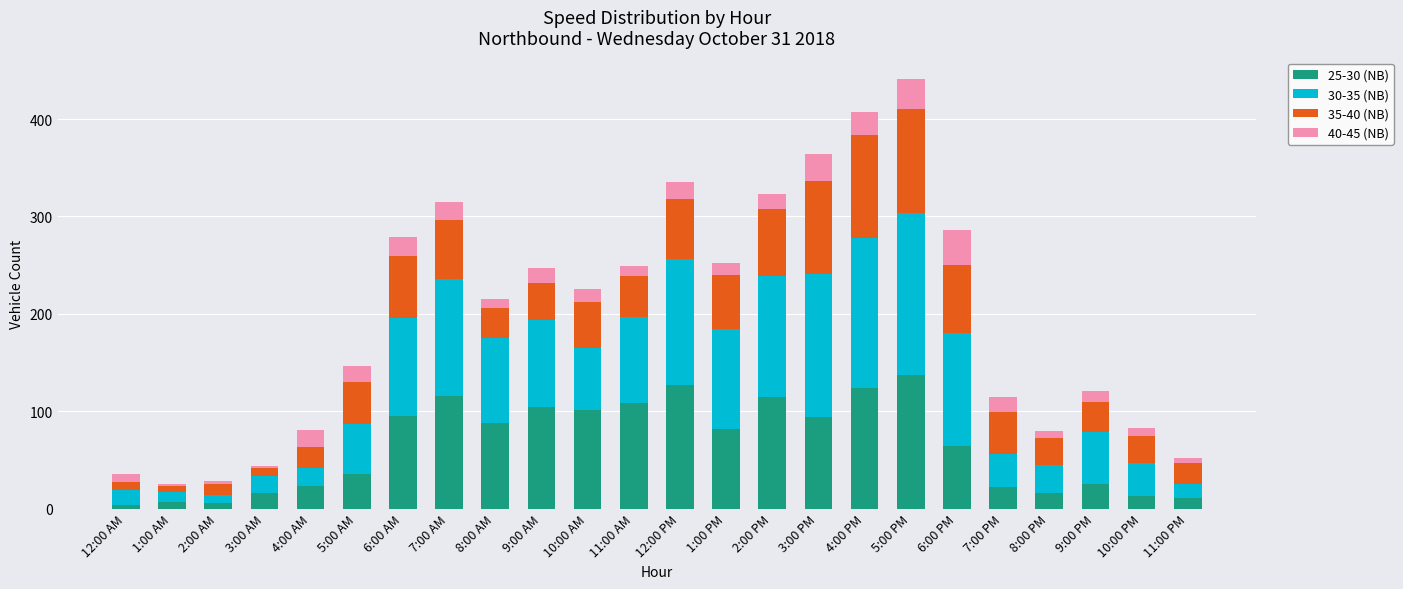

At which label does 25-30 (NB) reach its peak?

5:00 PM